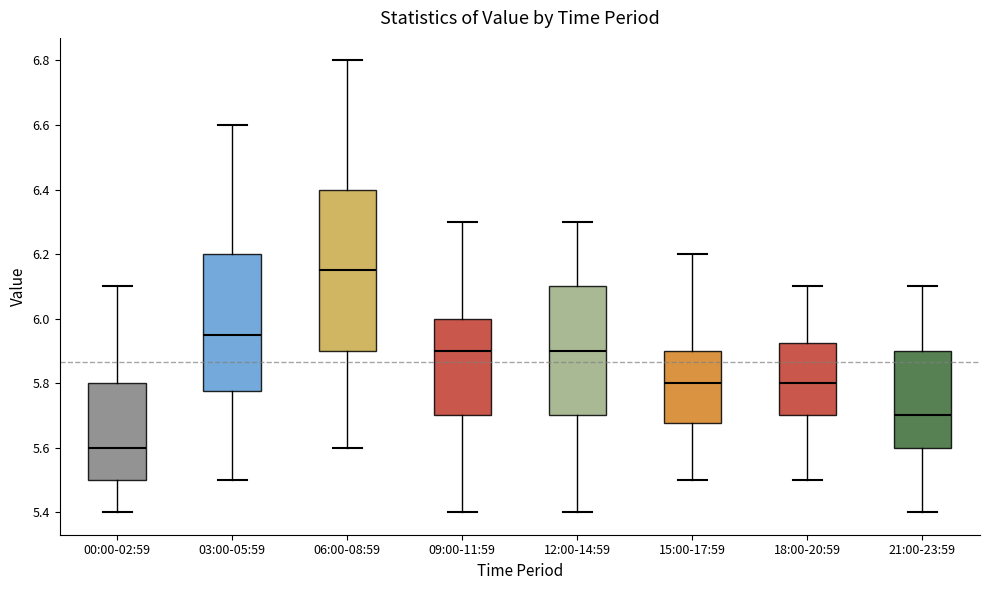

Which box is the tallest, from its lower edge to its upper edge?

06:00-08:59